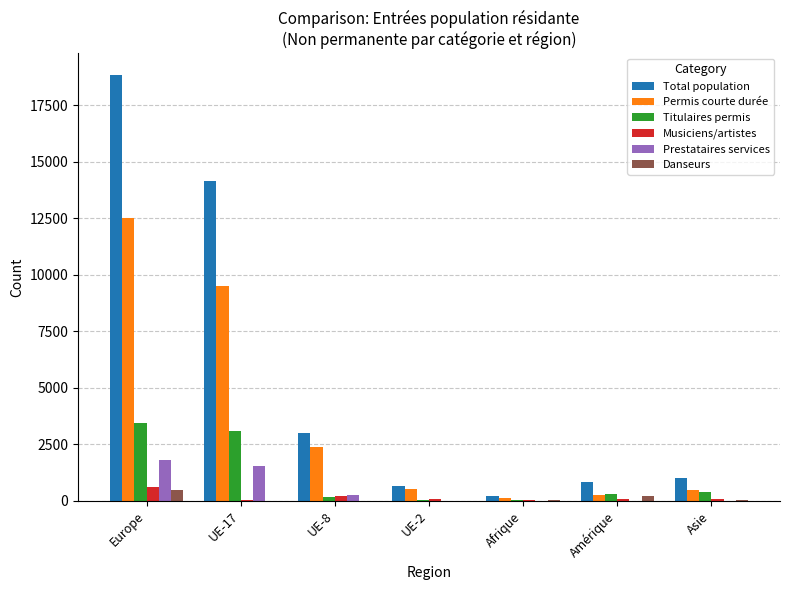

Count the number of data series in this chart.

6